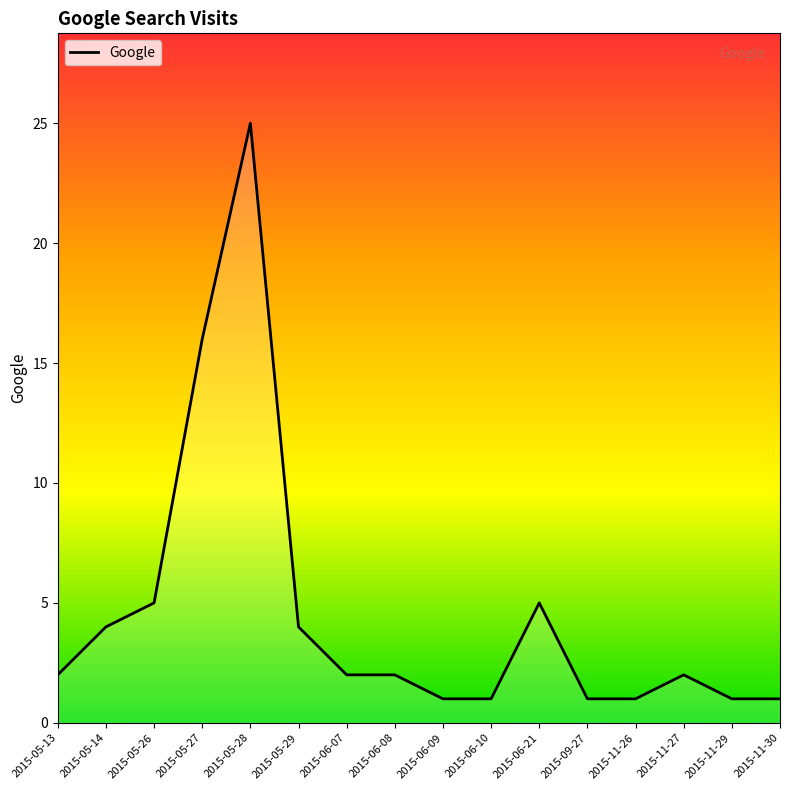

Where is the data nearest to the value 13?

2015-05-27